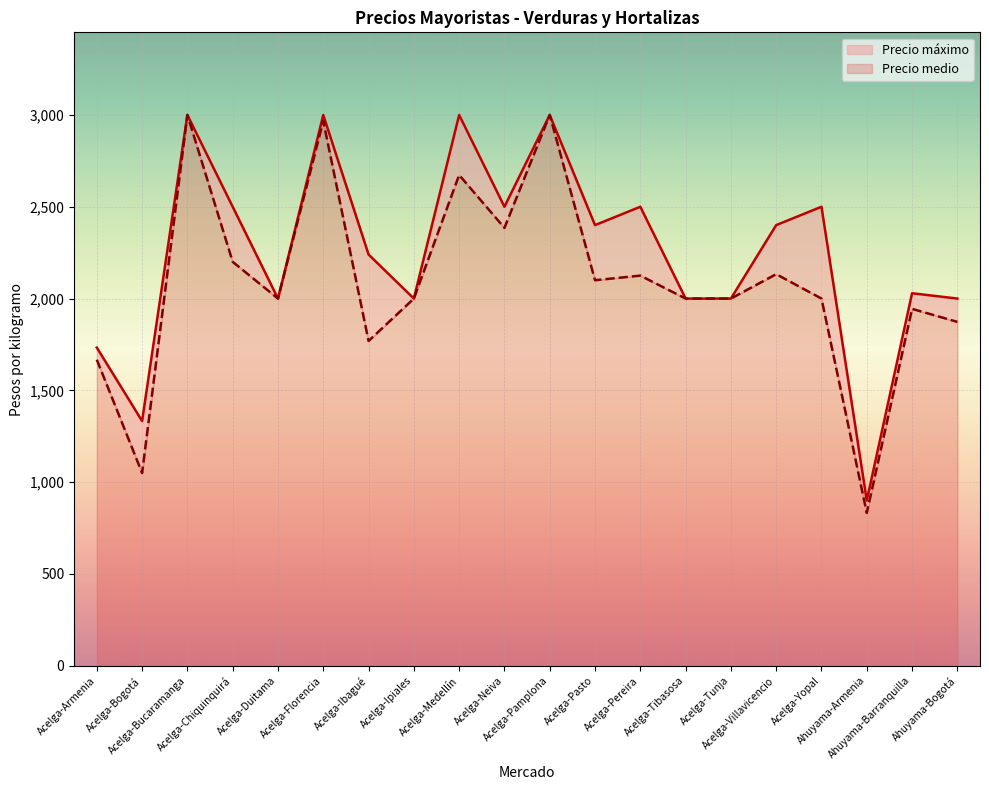

How many data points in Precio medio are less than 2000?

6